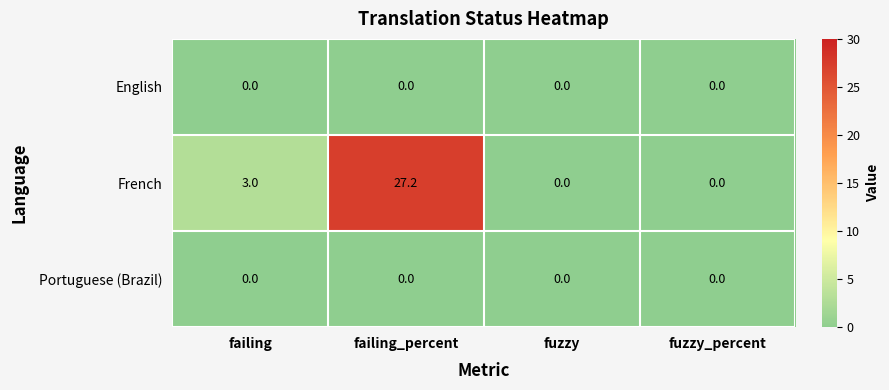

At which category is the sum across all series the highest?

failing_percent